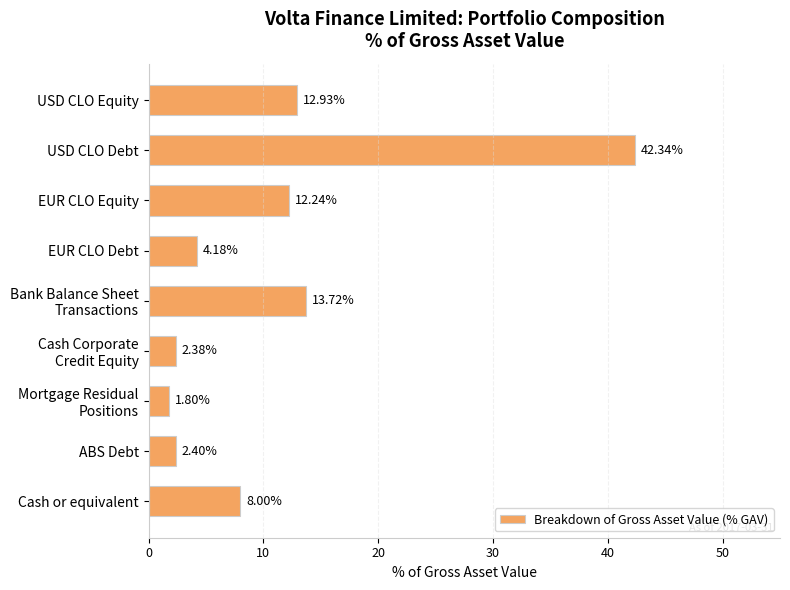

What is the label of the 3rd bar from the top?

EUR CLO Equity